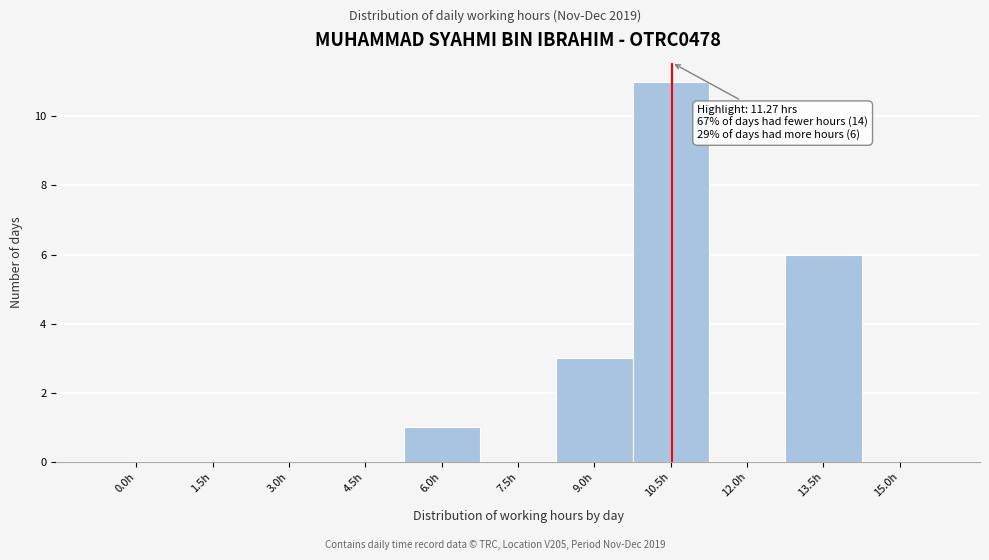

Reading right to left, transcribe all the data shown in this chart.

15.0h=0	13.5h=6	12.0h=0	10.5h=11	9.0h=3	7.5h=0	6.0h=1	4.5h=0	3.0h=0	1.5h=0	0.0h=0